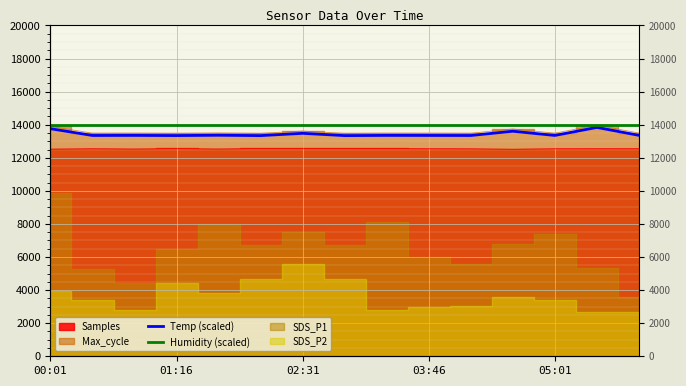

What is the difference between the highest and lowest values at 11?

380.8